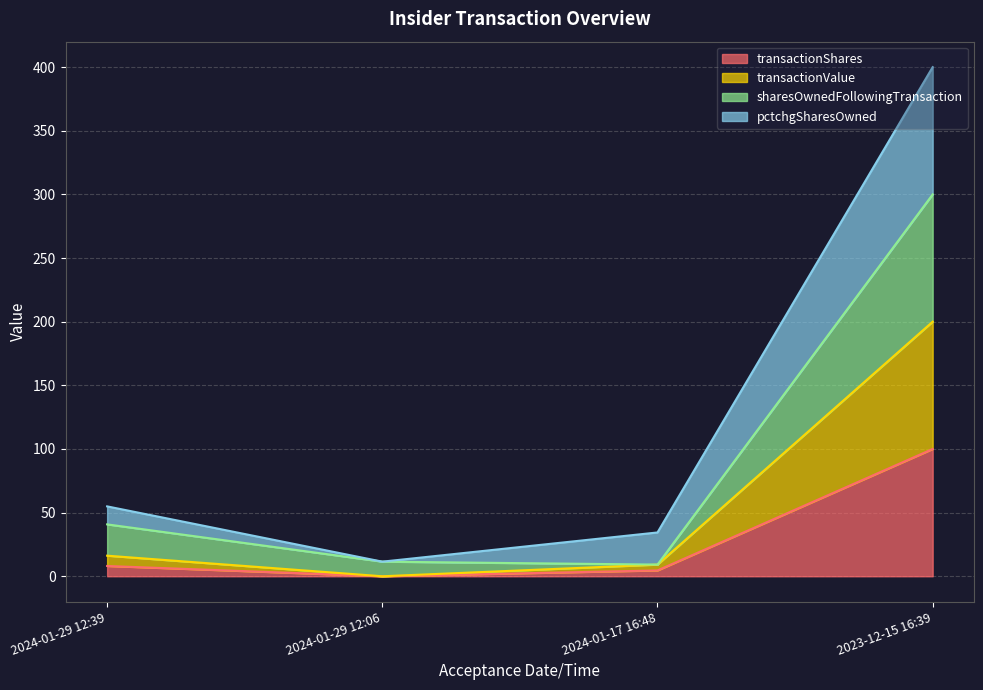

Is it true that transactionShares equals 14.4 at 2024-01-29 12:39?

False